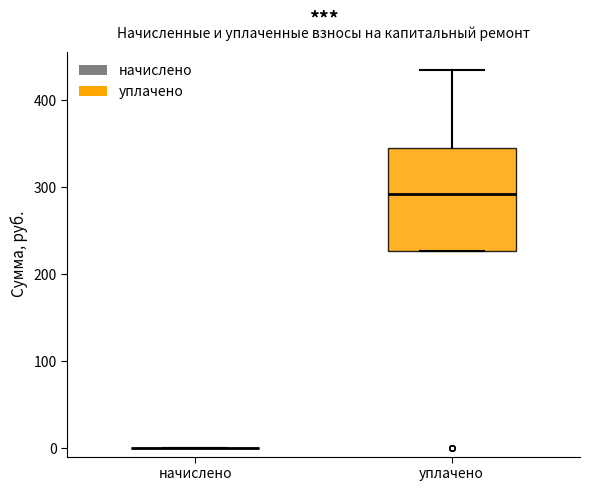

Reading left to right, transcribe this box plot: for each box, give where its median line is, the range the box spans, and where its two whiskers end, as read against the y-axis. The values are not printed on the chart, so give them approximately, as read against the axis.

начислено: box collapsed to a line at 0, whiskers 0 to 0
уплачено: median 290, box 230 to 350, whiskers 230 to 430